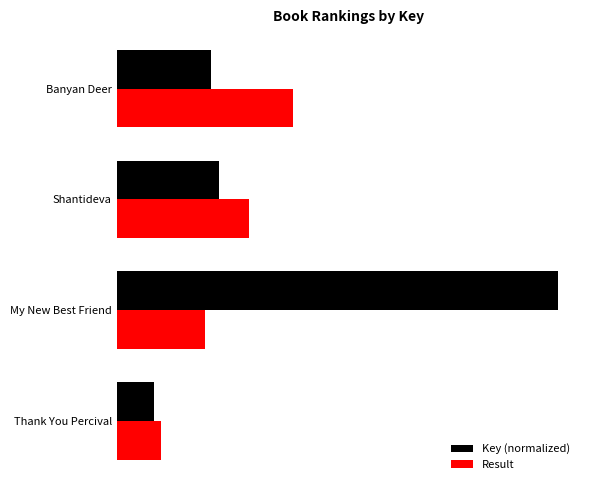

What is the value of the Key (normalized) bar at the 1st from the left?

0.8